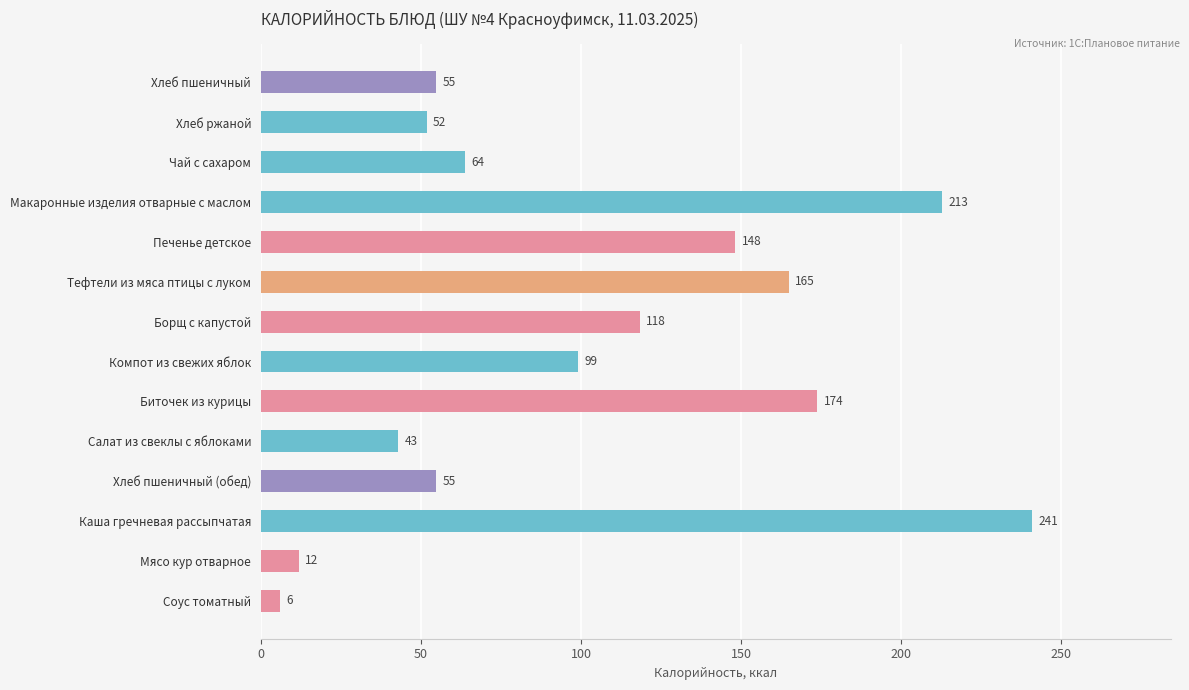

What is the difference between the values at Каша гречневая рассыпчатая and Мясо кур отварное?

229.0